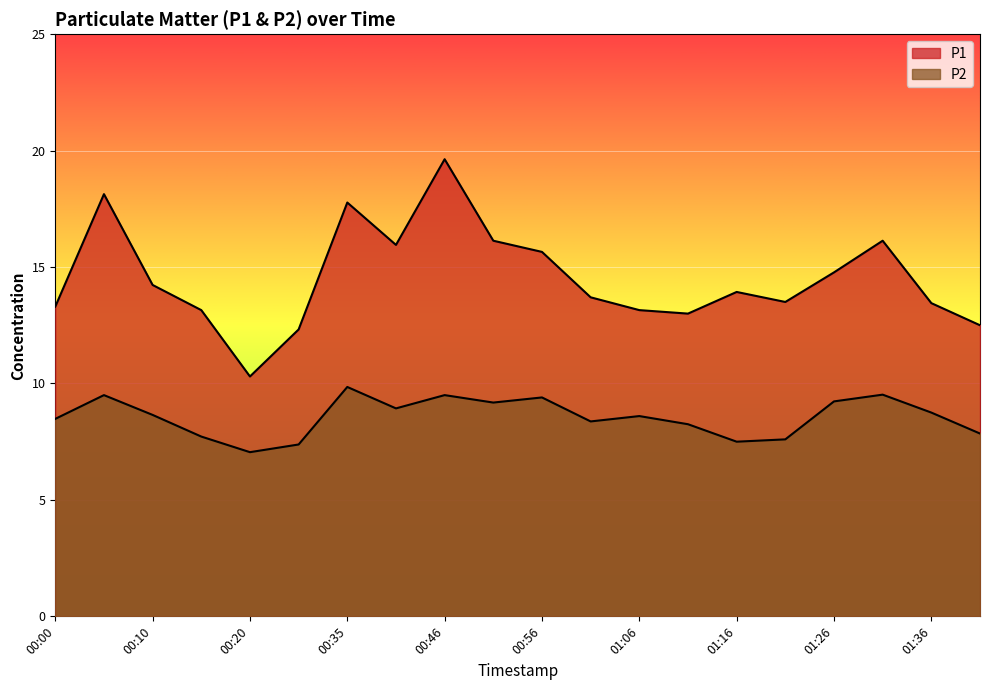

Which series has the largest total across all categories?

P1